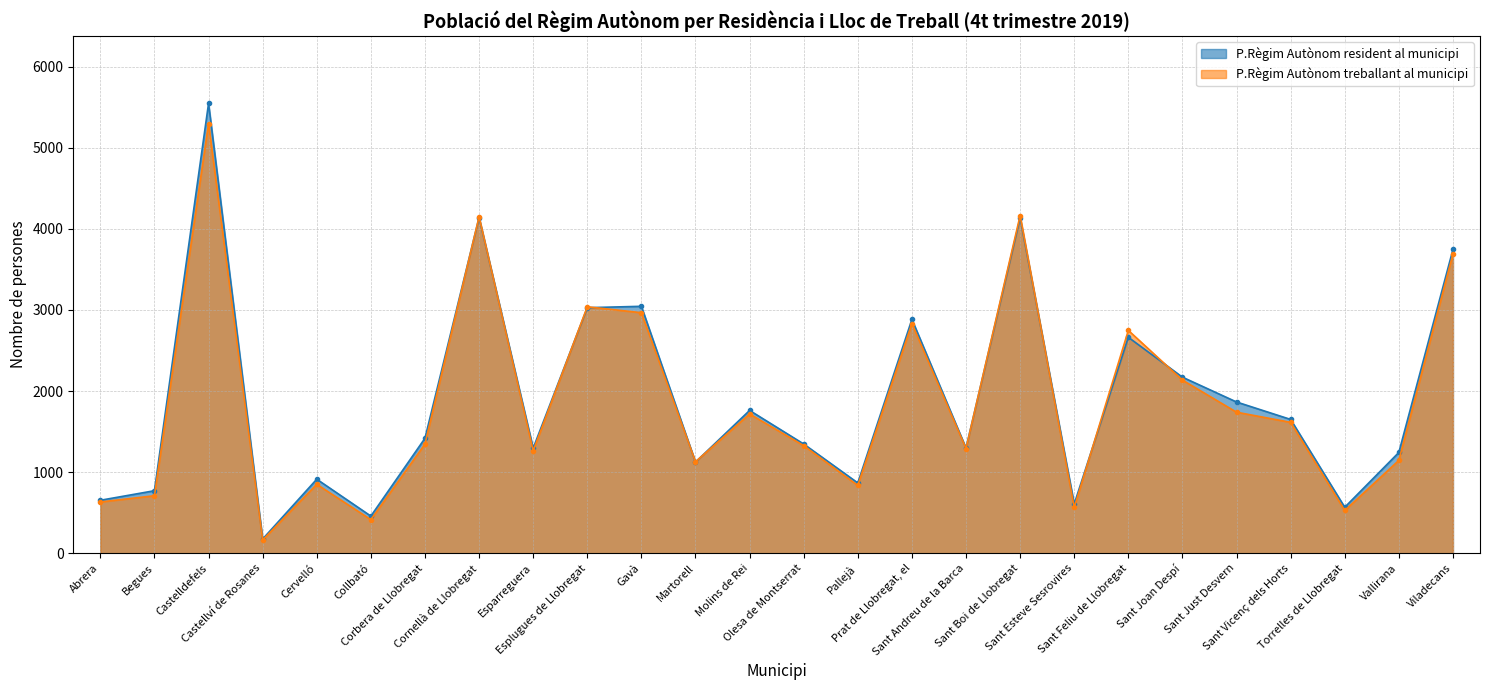

Reading left to right, transcribe all the data shown in this chart.

P.Règim Autònom resident al municipi: 653	771	5546	175	913	458	1418	4139	1296	3028	3045	1124	1761	1347	867	2884	1297	4136	607	2663	2171	1865	1650	567	1243	3746
P.Règim Autònom treballant al municipi: 632	709	5299	163	850	414	1346	4149	1263	3039	2966	1128	1717	1327	836	2832	1291	4164	564	2748	2135	1739	1614	527	1145	3690